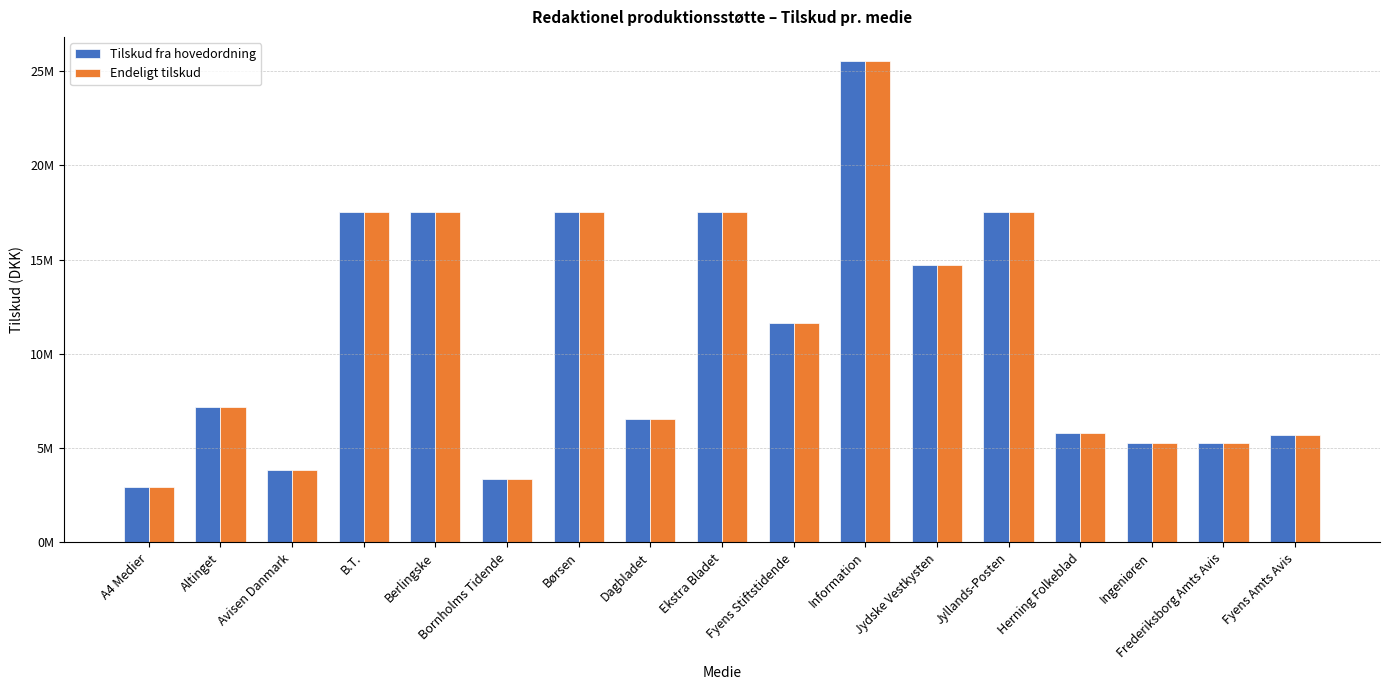

Is it true that Tilskud fra hovedordning equals 11636645.4 at Børsen?

False